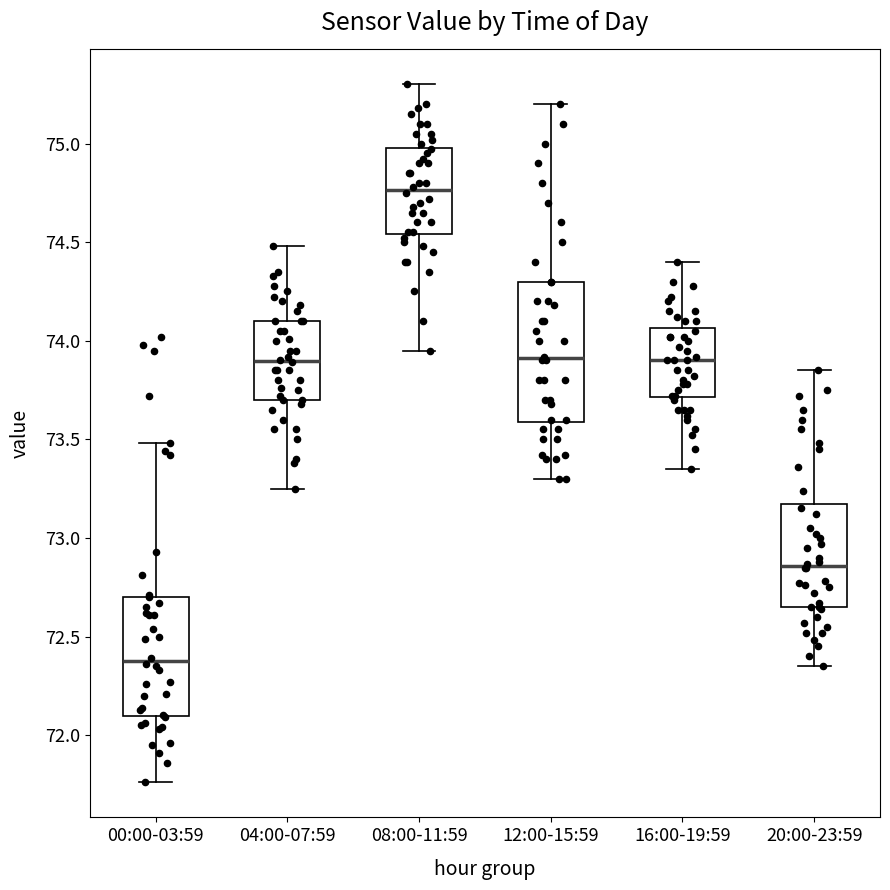

Reading left to right, transcribe this box plot: for each box, give where its median line is, the range the box spans, and where its two whiskers end, as read against the y-axis. The values are not printed on the chart, so give them approximately, as read against the axis.

00:00-03:59: median 72.40, box 72.10 to 72.70, whiskers 71.75 to 73.50
04:00-07:59: median 73.90, box 73.70 to 74.10, whiskers 73.25 to 74.50
08:00-11:59: median 74.75, box 74.55 to 75.00, whiskers 73.95 to 75.30
12:00-15:59: median 73.90, box 73.60 to 74.30, whiskers 73.30 to 75.20
16:00-19:59: median 73.90, box 73.70 to 74.05, whiskers 73.35 to 74.40
20:00-23:59: median 72.85, box 72.65 to 73.15, whiskers 72.35 to 73.85